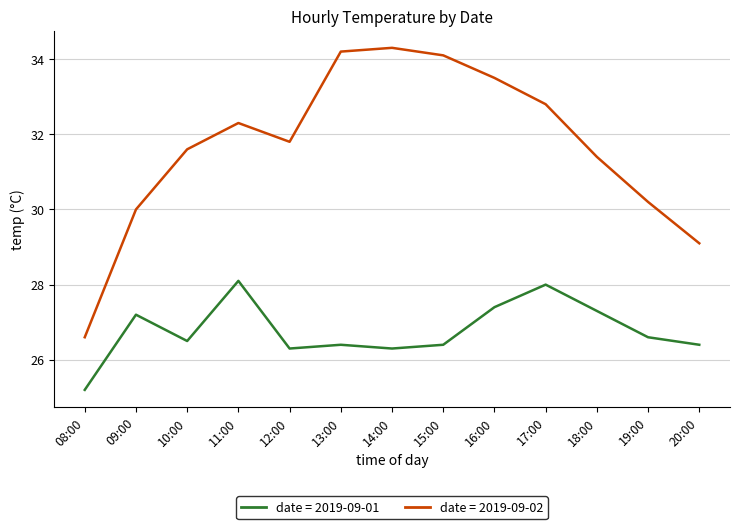

What position from the right is 19:00?

2